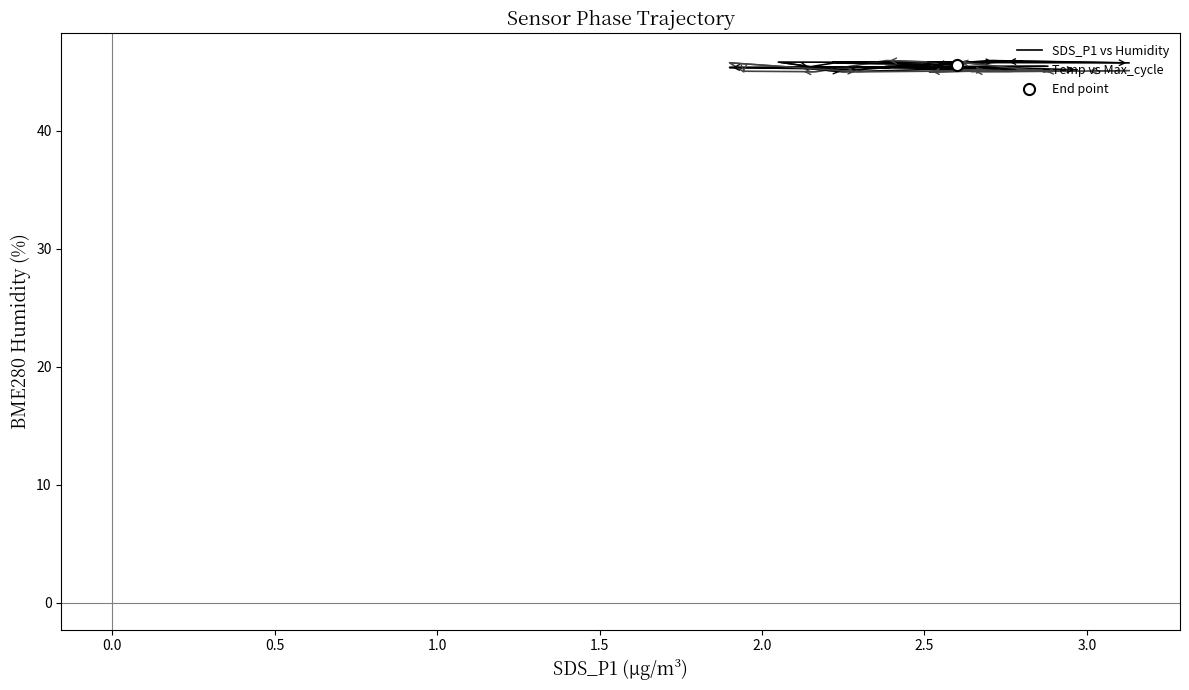

True or false: SDS_P1 vs Humidity and Temp vs Max_cycle cross at least once.

True